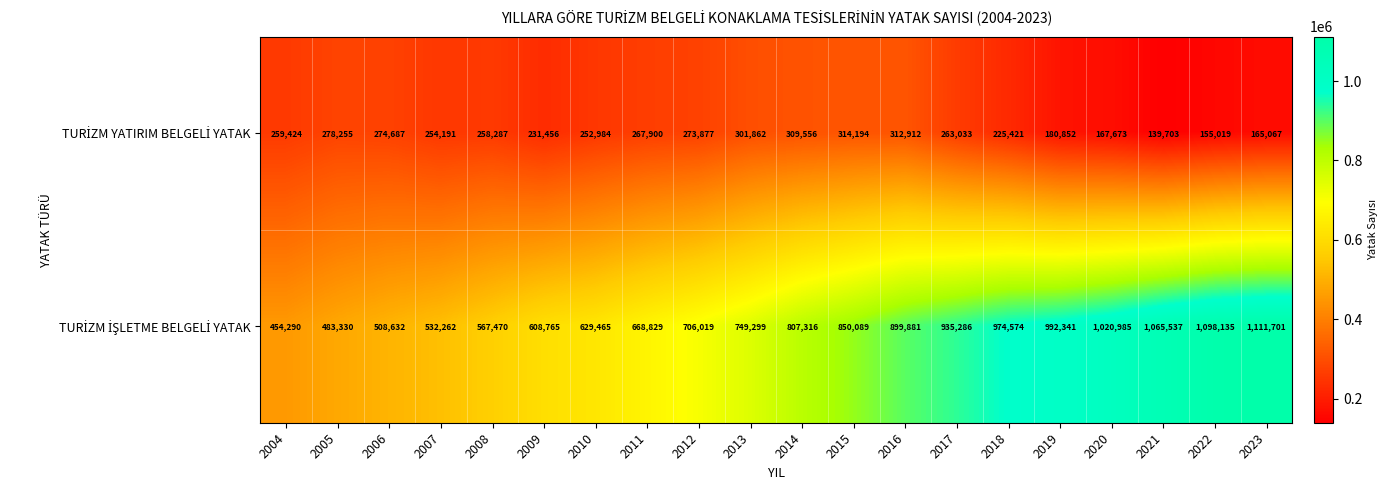

What is the total value across all series at 2012?

979896